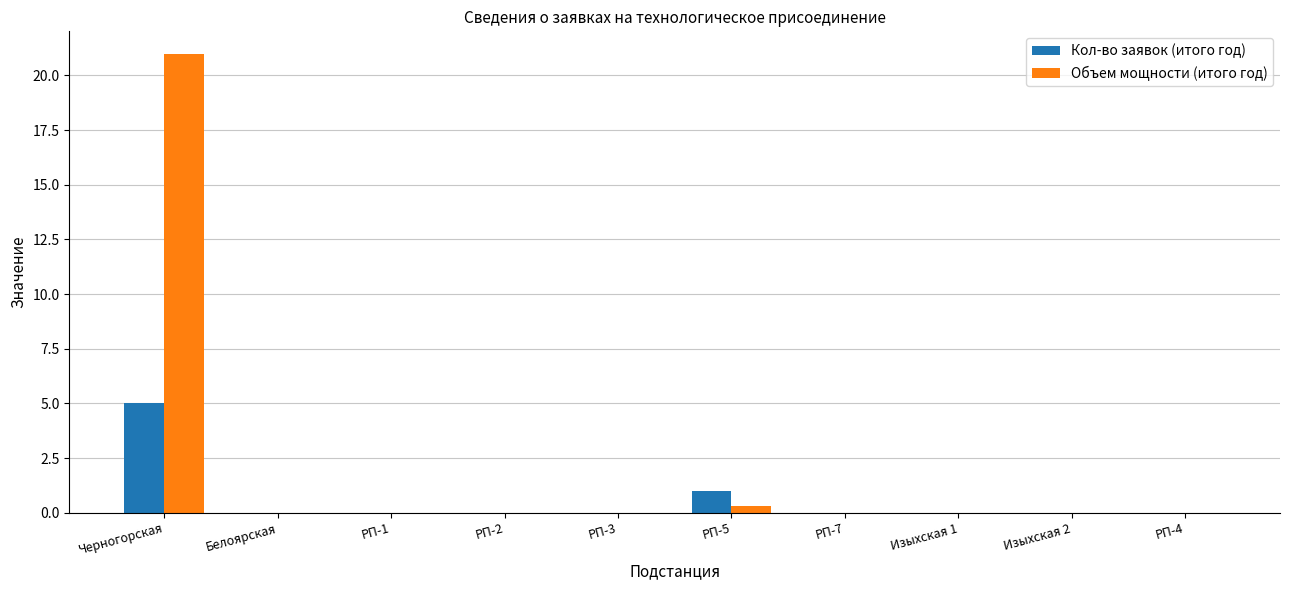

Which series has the largest total across all categories?

Объем мощности (итого год)